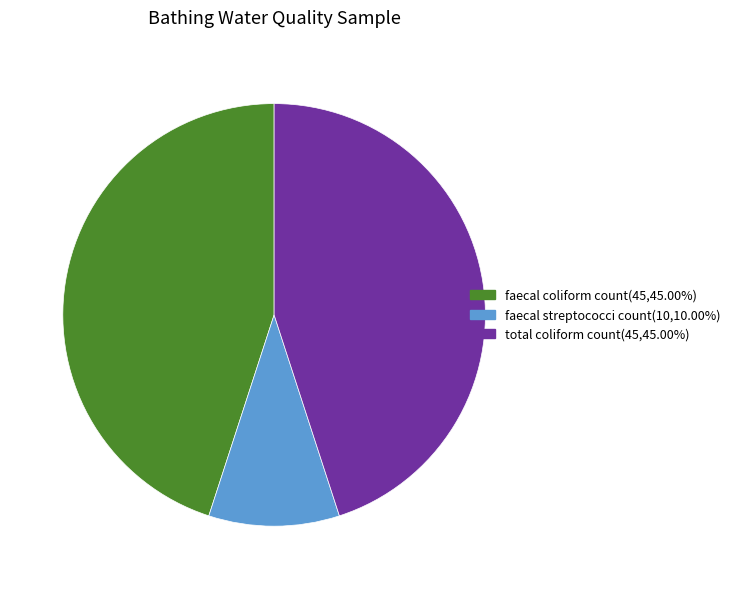

Is there a majority slice in this chart?

No